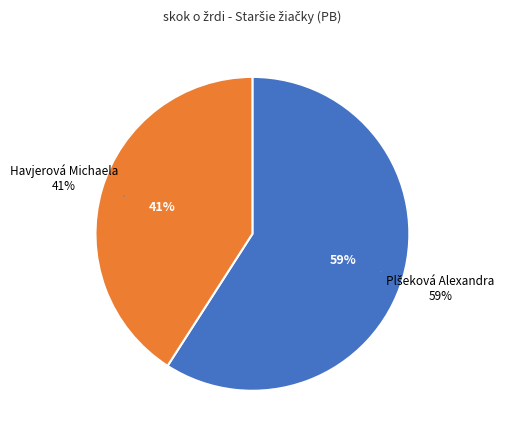

How much of the chart is everything except Havjerová Michaela?

59.1%